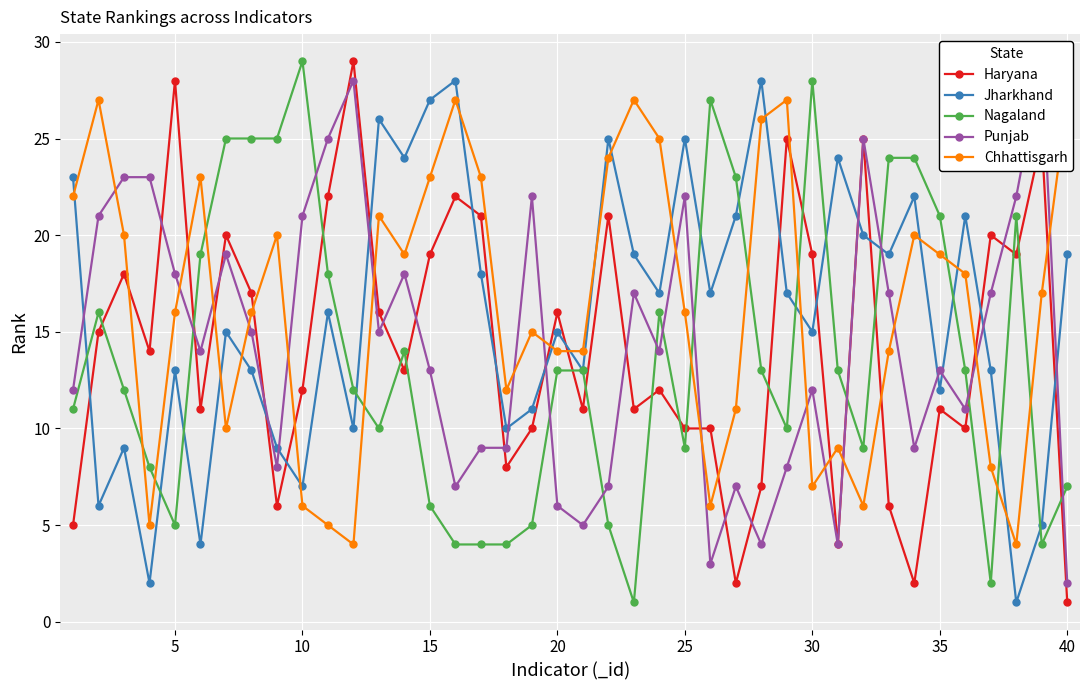

What is the sum of all Jharkhand values?

639